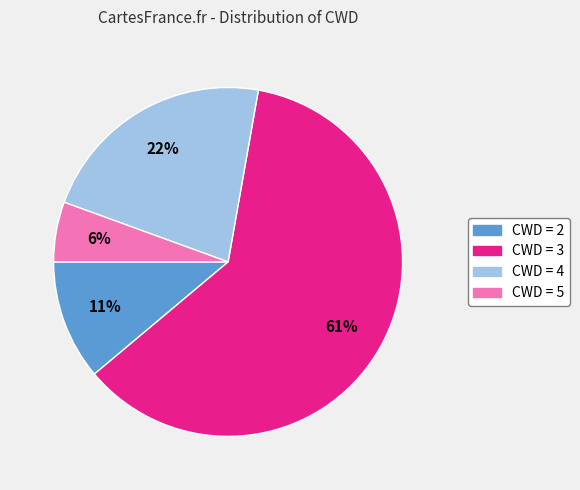

Which category has the biggest portion of the pie?

CWD = 3